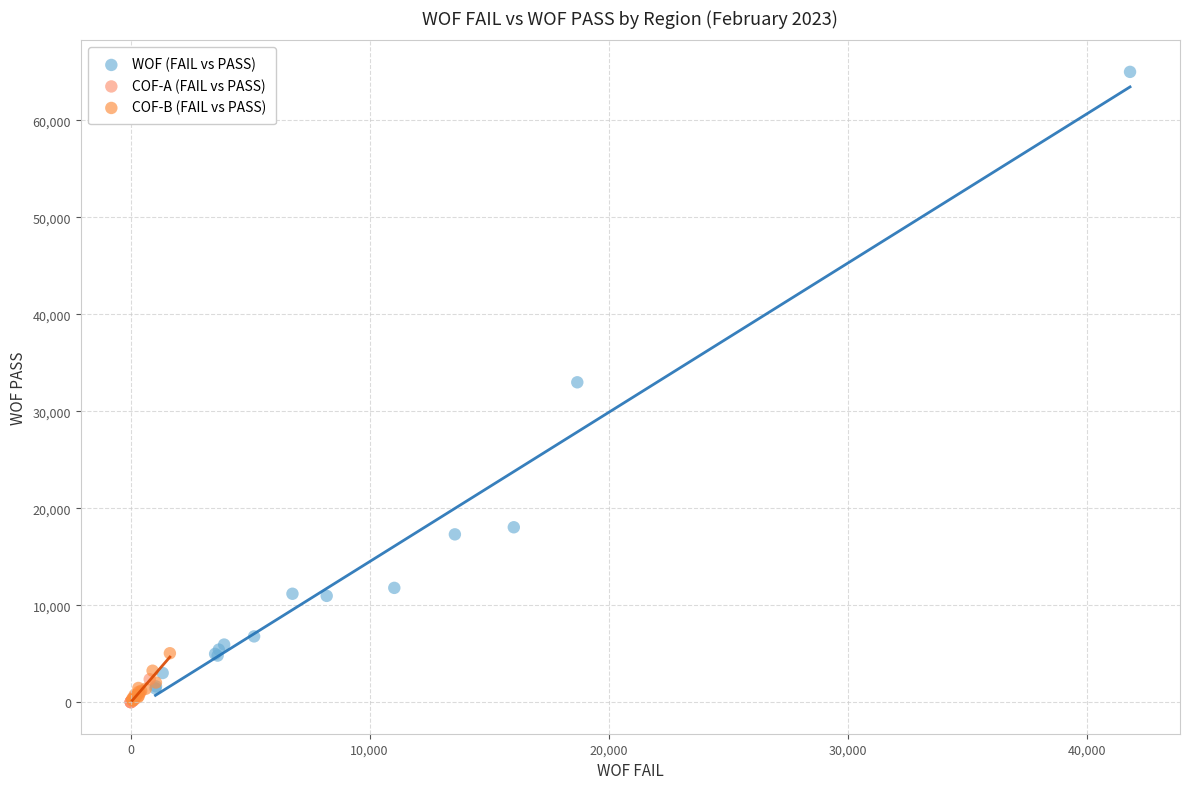

Which series contains the highest Y value?

WOF (FAIL vs PASS)